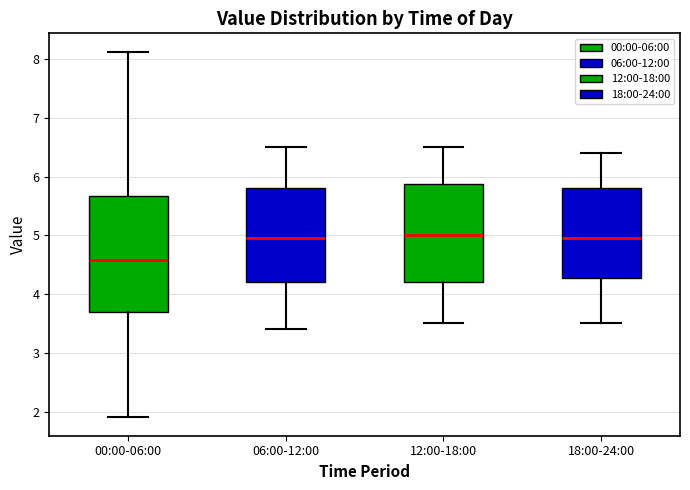

Reading left to right, read every box against the y-axis: the position of its median line, the range the box covers, and the ends of its whiskers. The values are not printed on the chart, so give them approximately, as read against the axis.

00:00-06:00: median 4.6, box 3.7 to 5.7, whiskers 1.9 to 8.1
06:00-12:00: median 5.0, box 4.2 to 5.8, whiskers 3.4 to 6.5
12:00-18:00: median 5.0, box 4.2 to 5.9, whiskers 3.5 to 6.5
18:00-24:00: median 5.0, box 4.3 to 5.8, whiskers 3.5 to 6.4